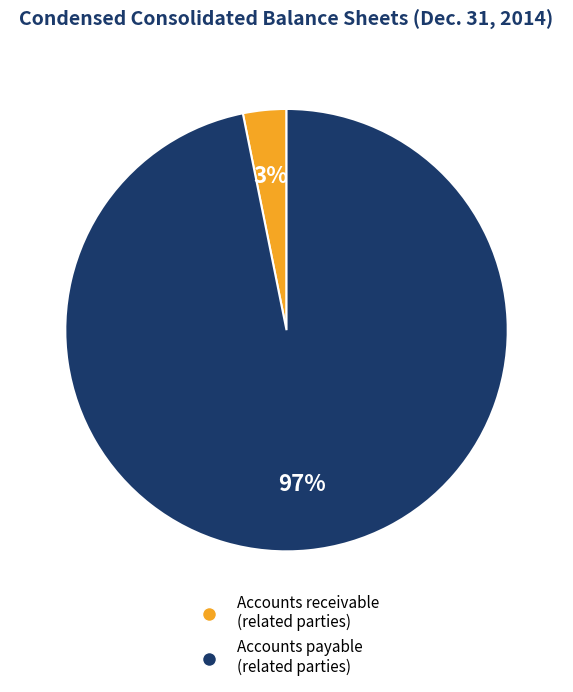

Does any single category account for the majority?

Yes